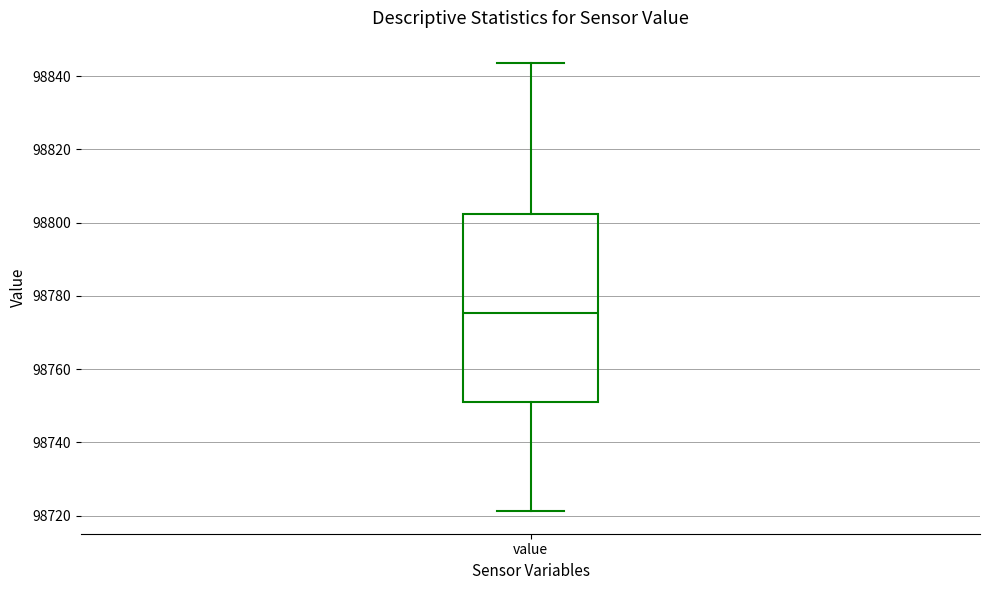

Transcribe this box plot: give where the median line is, the range the box spans, and where the two whiskers end, as read against the y-axis. The values are not printed on the chart, so give them approximately, as read against the axis.

median 98776, box 98752 to 98802, whiskers 98722 to 98844